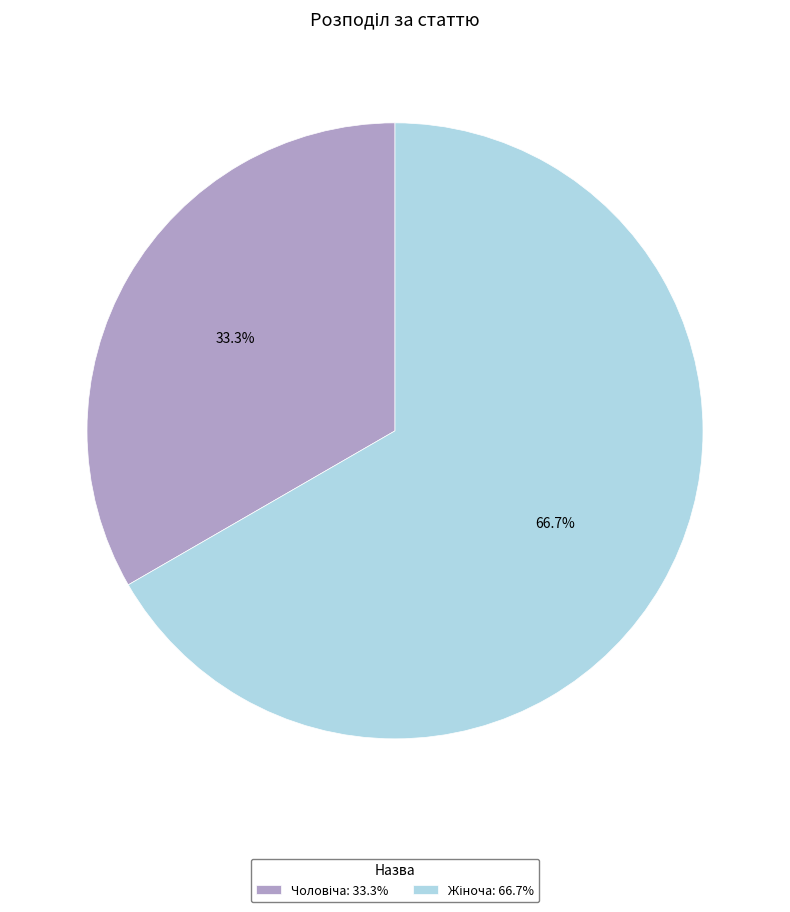

Is there a majority slice in this chart?

Yes